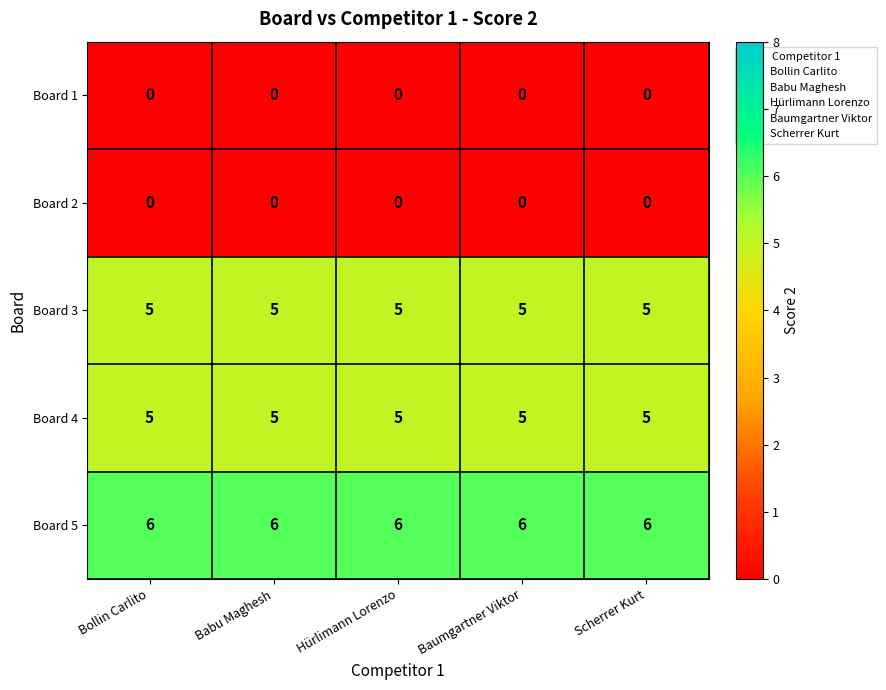

Count the number of data series in this chart.

5